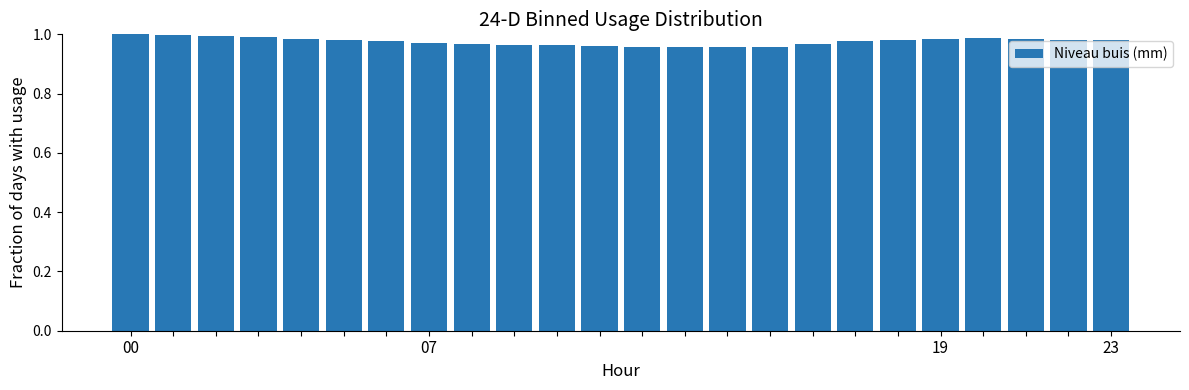

What is the label of the 21st bar from the left?

20